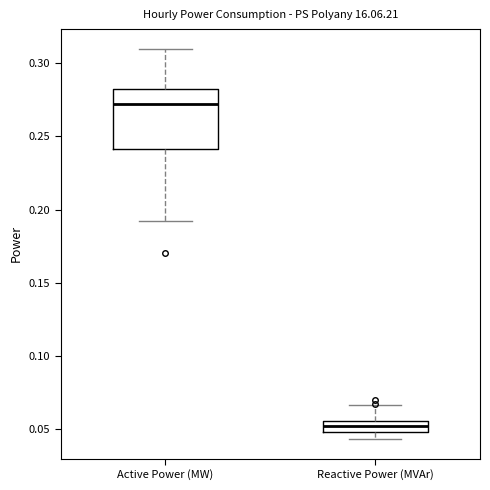

Which box has the highest median line?

Active Power (MW)